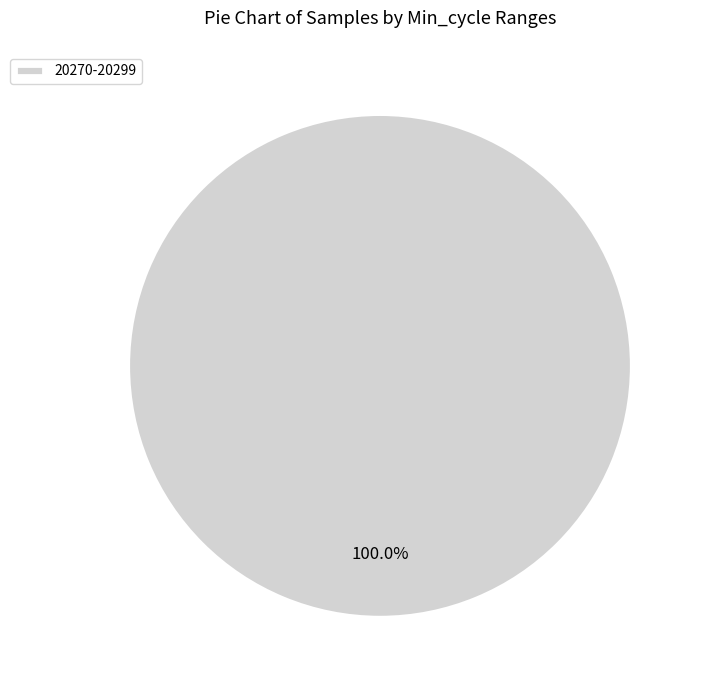

Does any single category account for the majority?

Yes